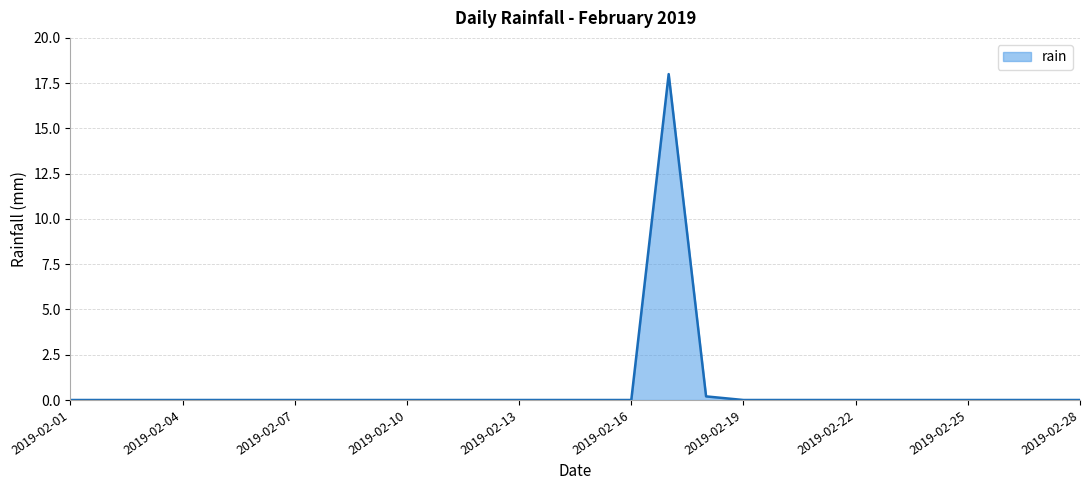

What is the difference between the maximum and minimum values?

18.0